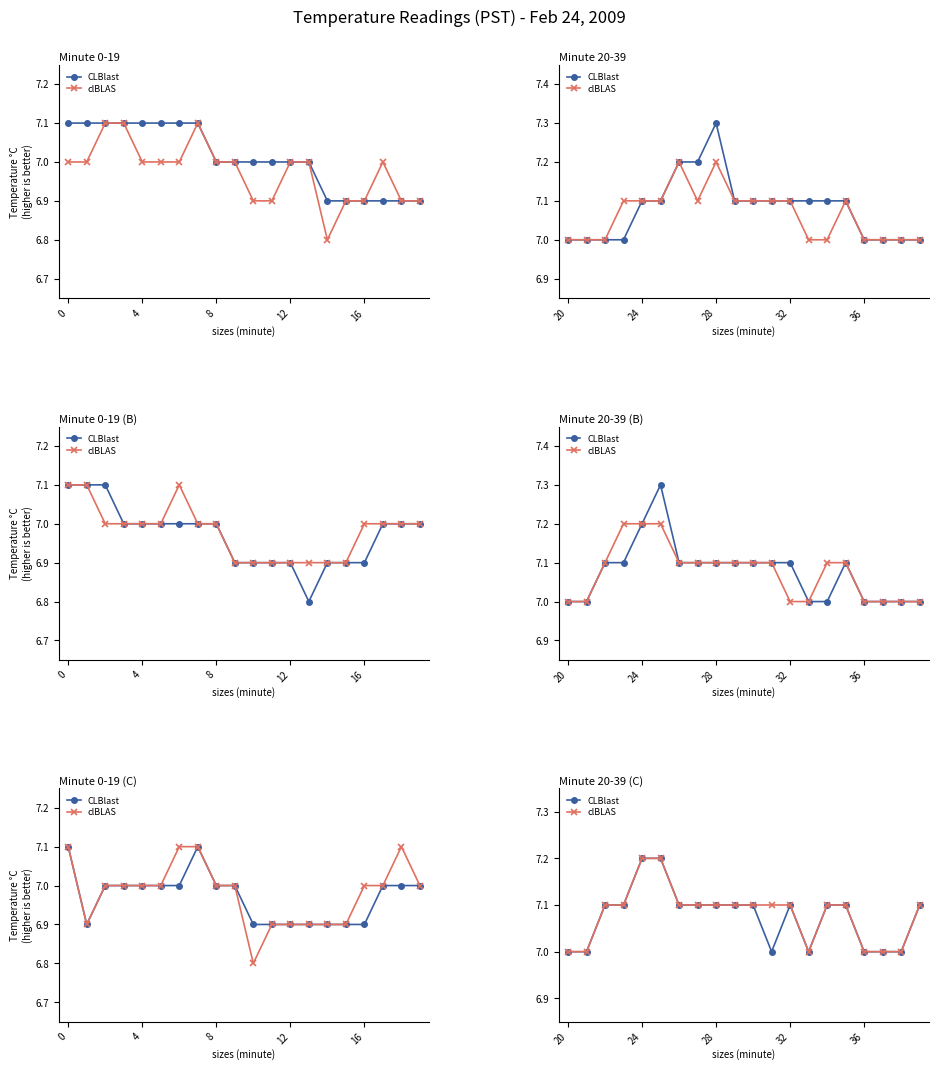

Count the CLBlast values in the range 7 to 8.

20